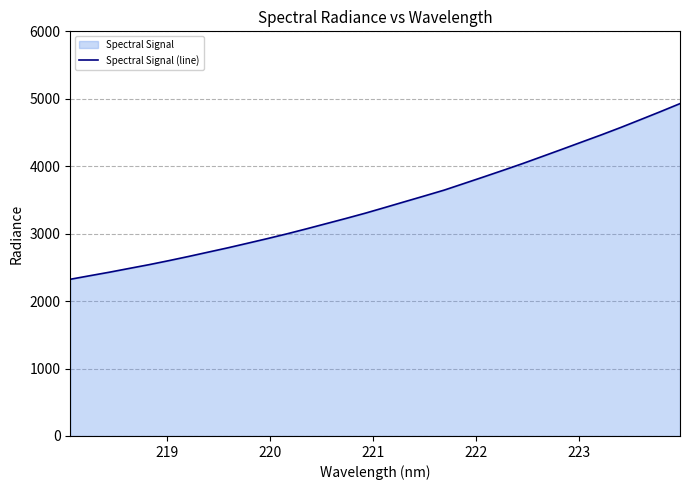

What is the difference between the maximum and minimum values?

2604.6